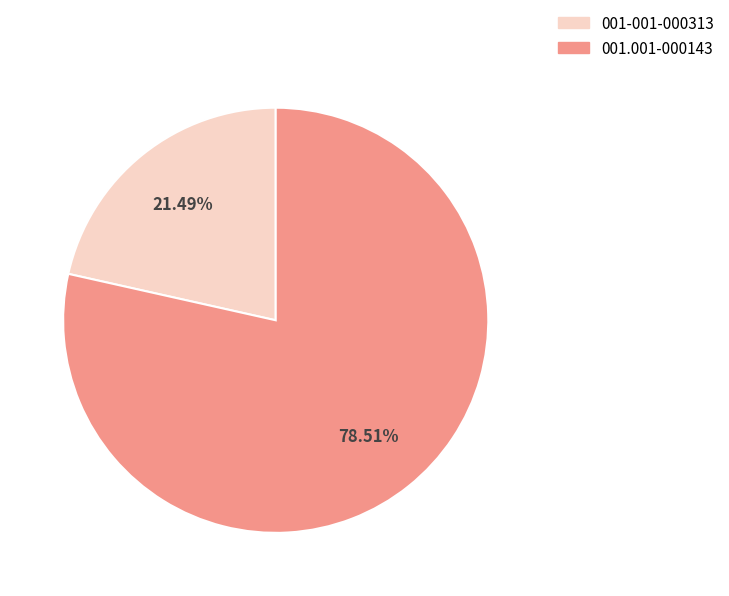

To the nearest percent, what percentage of the pie is 001-001-000313?

21%